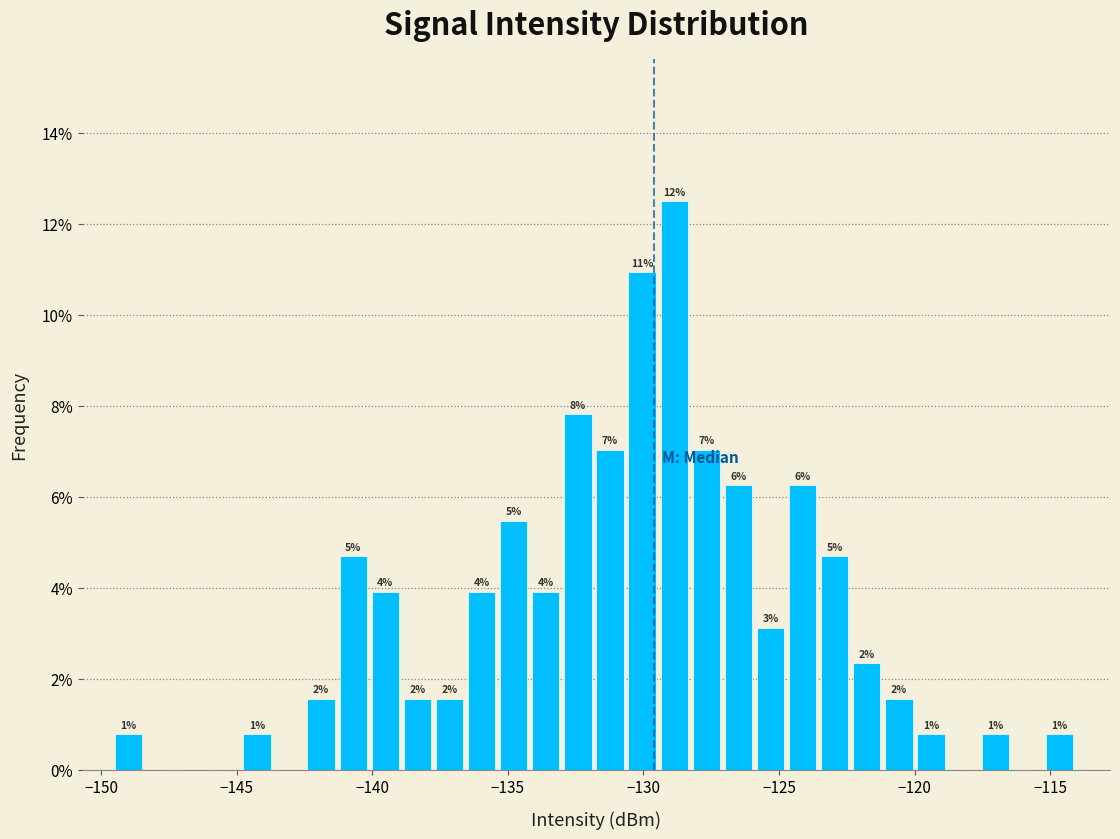

Read against the x-axis, roughly where is the centre of the tallest bar?

-129.0